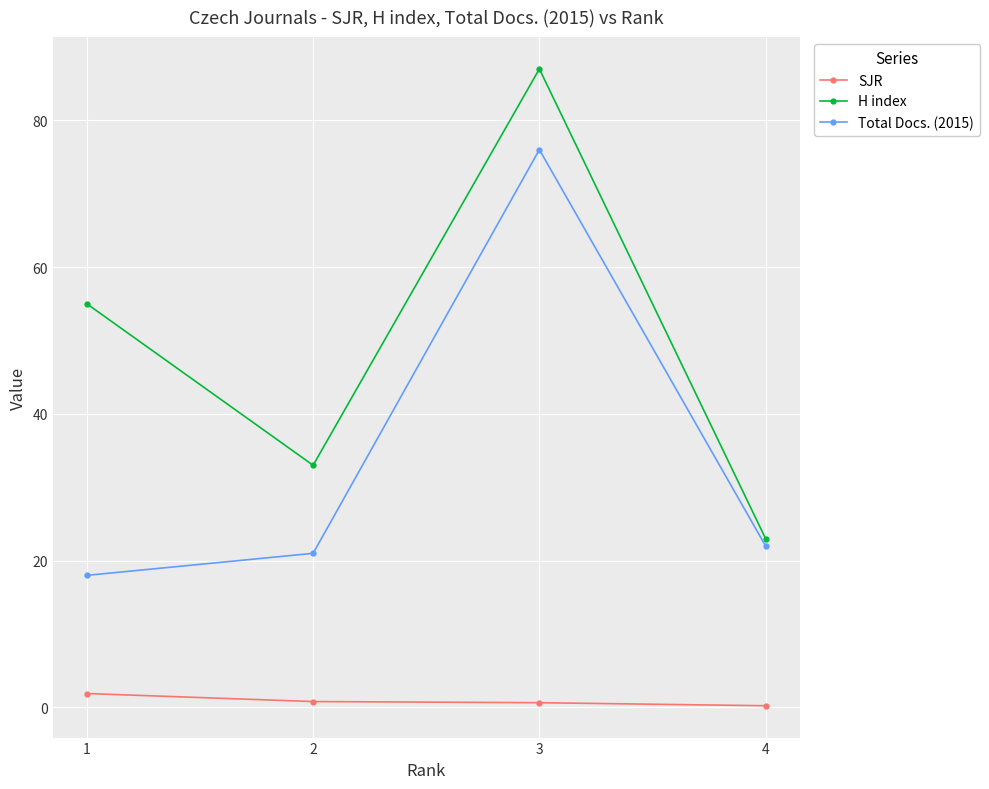

True or false: SJR and H index cross at least once.

False